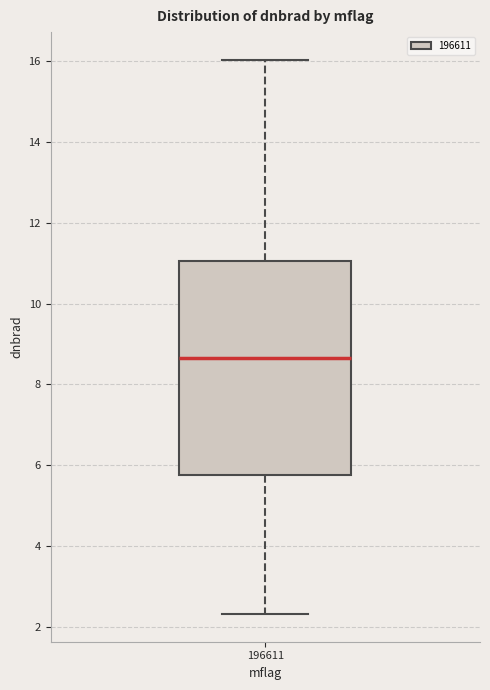

Read this box plot against the y-axis: the position of the median line, the range covered by the box, and the ends of both whiskers. The values are not printed on the chart, so give them approximately, as read against the axis.

median 8.6, box 5.8 to 11.0, whiskers 2.4 to 16.0